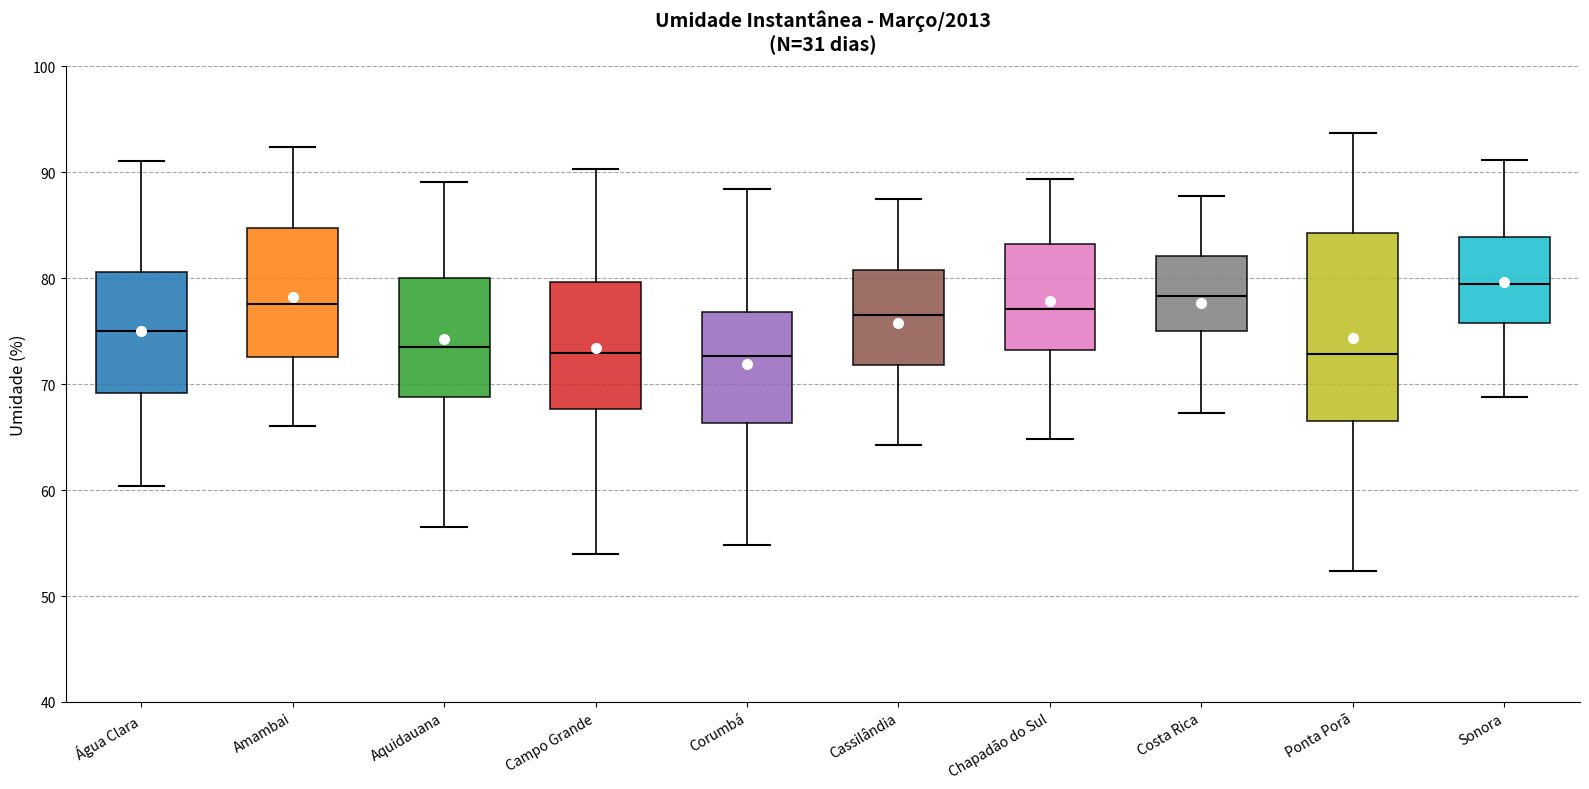

Reading left to right, read every box against the y-axis: the position of its median line, the range the box covers, and the ends of its whiskers. The values are not printed on the chart, so give them approximately, as read against the axis.

Água Clara: median 75, box 69 to 81, whiskers 60 to 91
Amambai: median 78, box 73 to 85, whiskers 66 to 92
Aquidauana: median 74, box 69 to 80, whiskers 57 to 89
Campo Grande: median 73, box 68 to 80, whiskers 54 to 90
Corumbá: median 73, box 66 to 77, whiskers 55 to 88
Cassilândia: median 77, box 72 to 81, whiskers 64 to 87
Chapadão do Sul: median 77, box 73 to 83, whiskers 65 to 89
Costa Rica: median 78, box 75 to 82, whiskers 67 to 88
Ponta Porã: median 73, box 67 to 84, whiskers 52 to 94
Sonora: median 80, box 76 to 84, whiskers 69 to 91